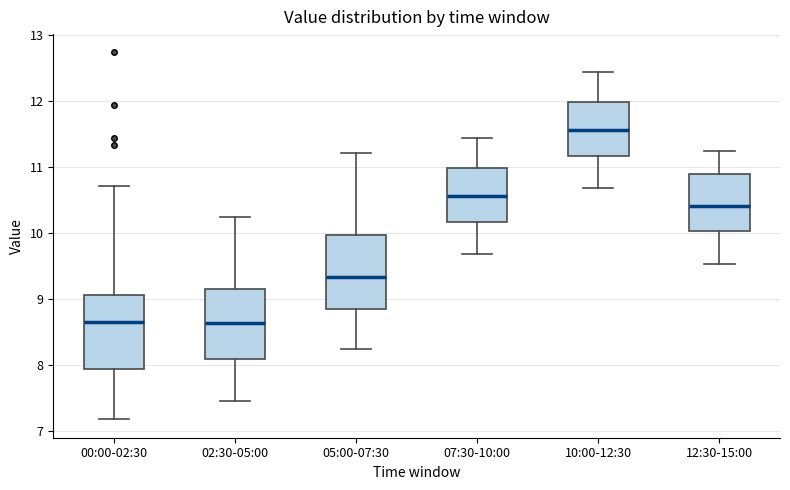

Reading left to right, read every box against the y-axis: the position of its median line, the range the box covers, and the ends of its whiskers. The values are not printed on the chart, so give them approximately, as read against the axis.

00:00-02:30: median 8.6, box 7.9 to 9.1, whiskers 7.2 to 10.7
02:30-05:00: median 8.6, box 8.1 to 9.1, whiskers 7.5 to 10.2
05:00-07:30: median 9.3, box 8.8 to 10.0, whiskers 8.2 to 11.2
07:30-10:00: median 10.6, box 10.2 to 11.0, whiskers 9.7 to 11.4
10:00-12:30: median 11.6, box 11.2 to 12.0, whiskers 10.7 to 12.4
12:30-15:00: median 10.4, box 10.0 to 10.9, whiskers 9.5 to 11.2